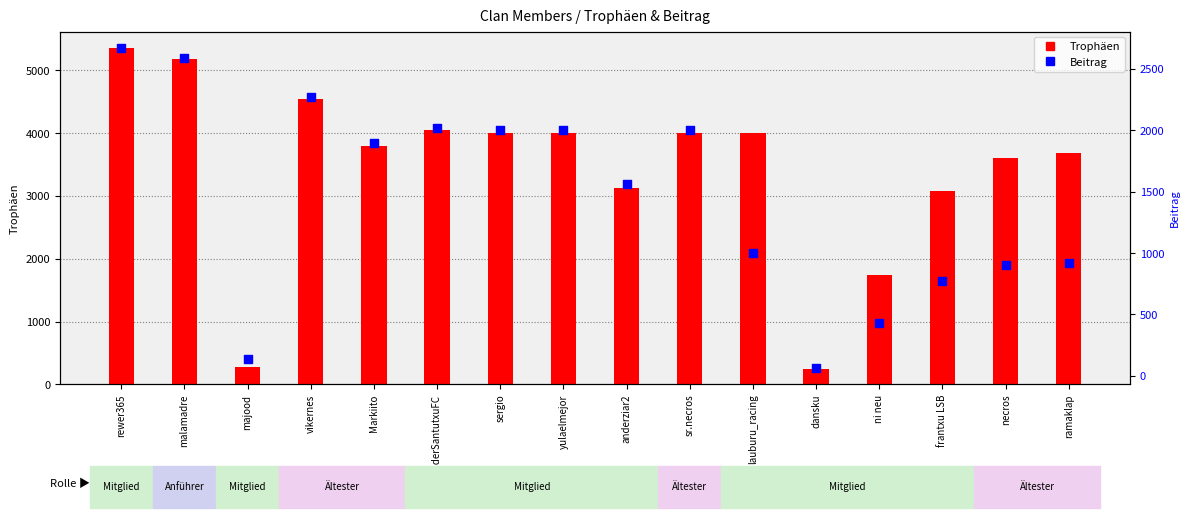

What are all the series names shown in the legend?

Trophäen, Beitrag